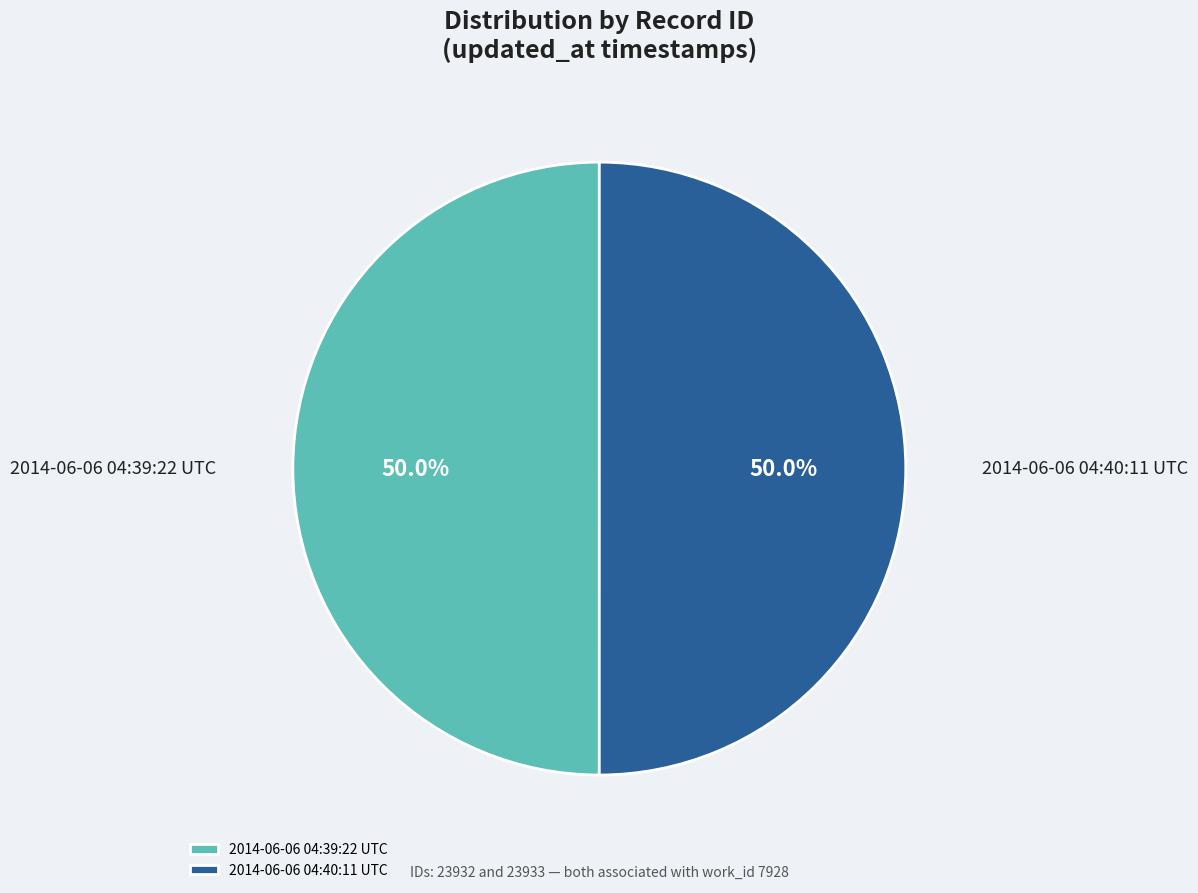

To the nearest percent, what portion does 2014-06-06 04:40:11 UTC represent?

50%